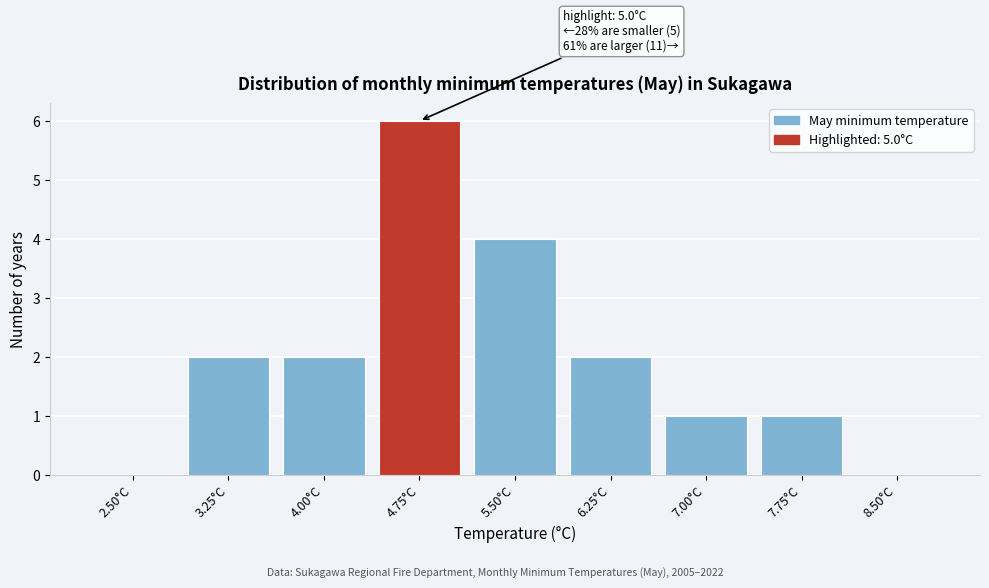

Reading left to right, transcribe all the data shown in this chart.

2.50°C=0	3.25°C=2	4.00°C=2	4.75°C=6	5.50°C=4	6.25°C=2	7.00°C=1	7.75°C=1	8.50°C=0